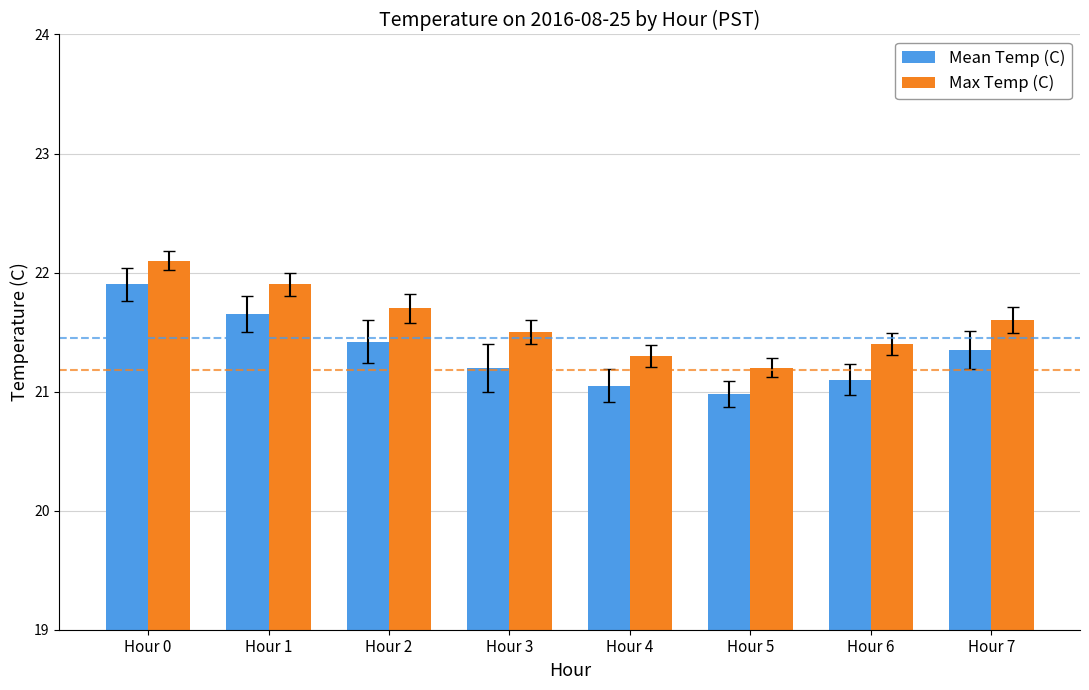

What are all the series names shown in the legend?

Mean Temp (C), Max Temp (C)